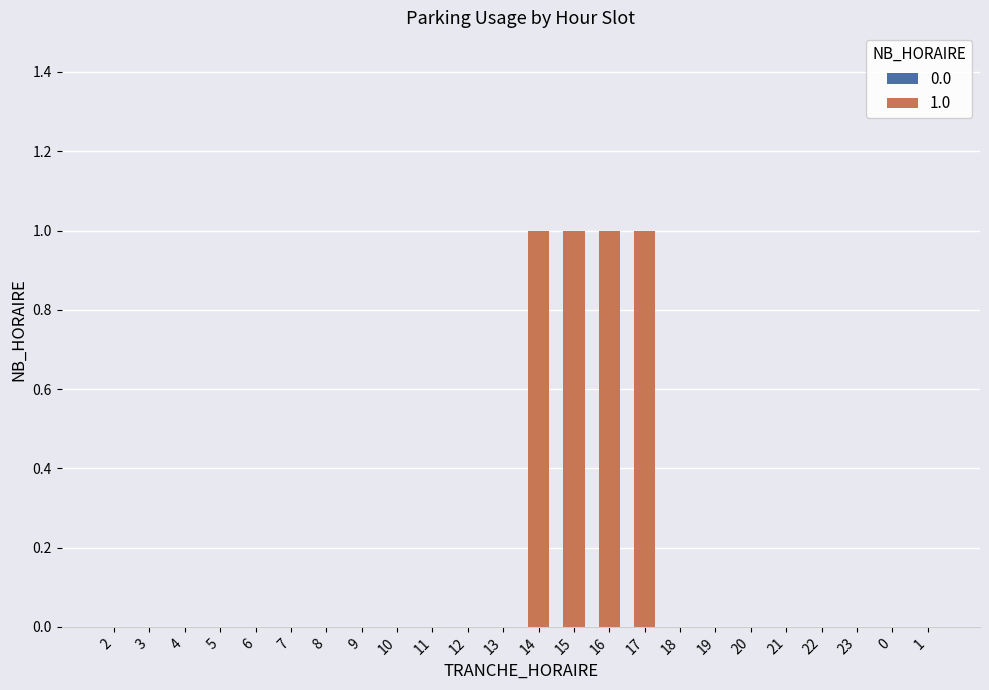

Between 1 and 5, which is larger?

1